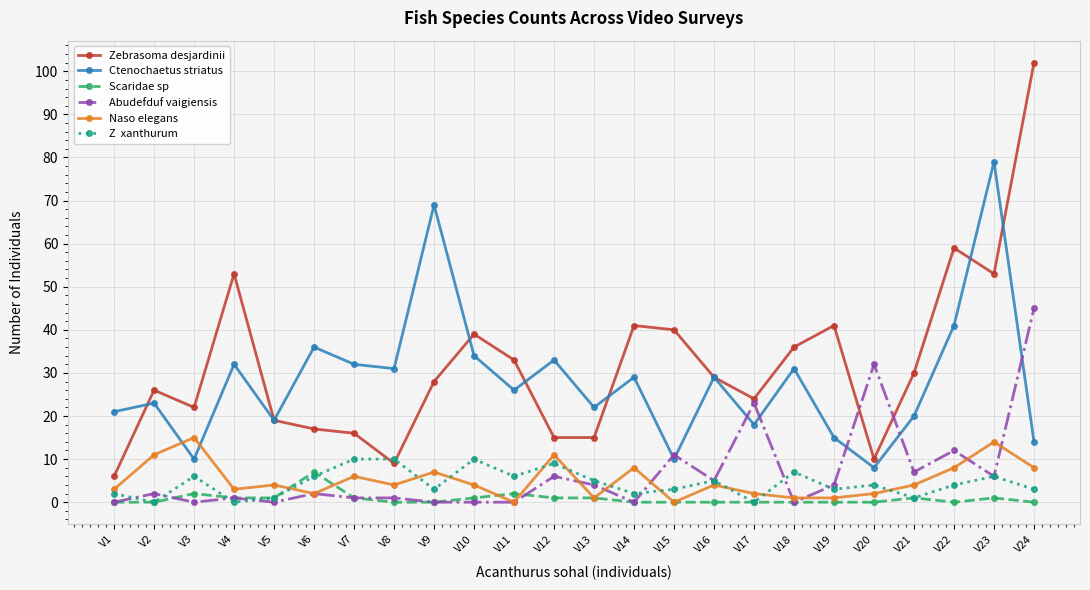

What is the maximum value shown in the chart?

102